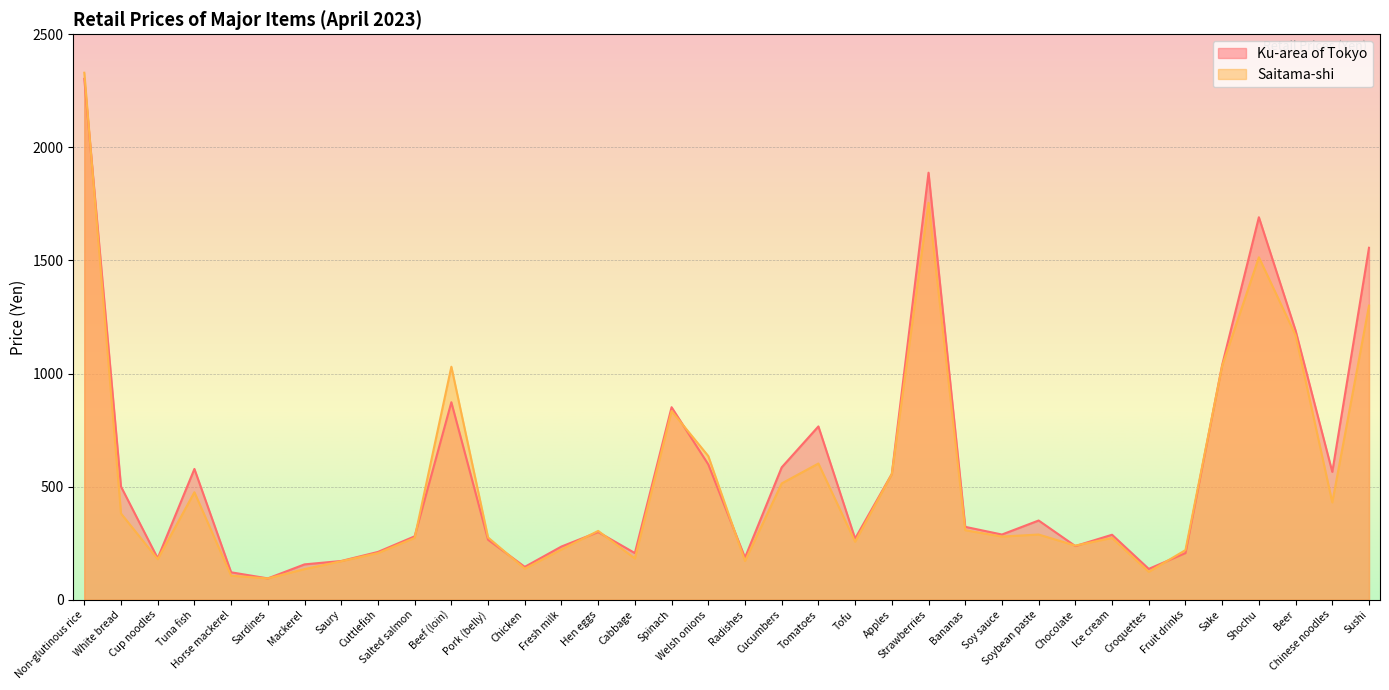

Which series has the widest spread of values?

Saitama-shi